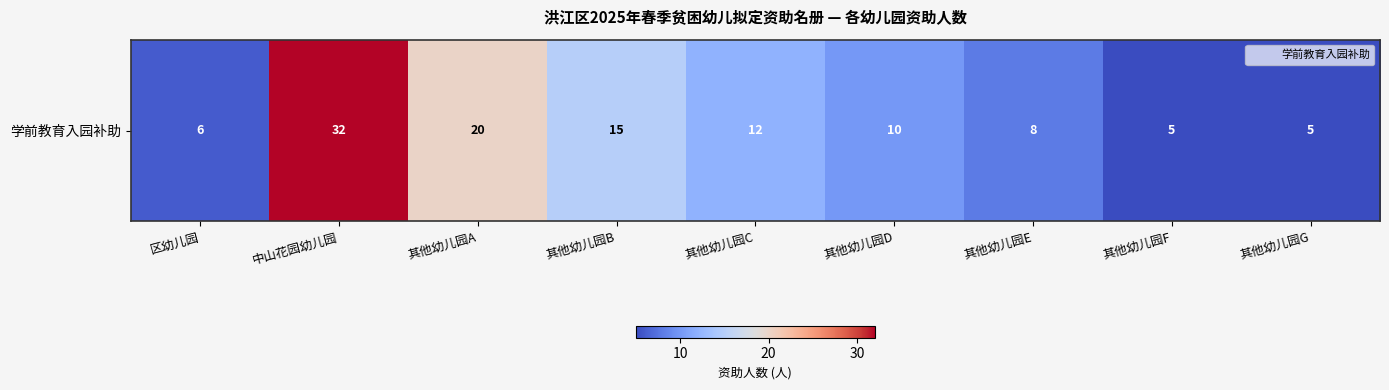

List the labels in order of value, largest first.

中山花园幼儿园, 其他幼儿园A, 其他幼儿园B, 其他幼儿园C, 其他幼儿园D, 其他幼儿园E, 区幼儿园, 其他幼儿园F, 其他幼儿园G